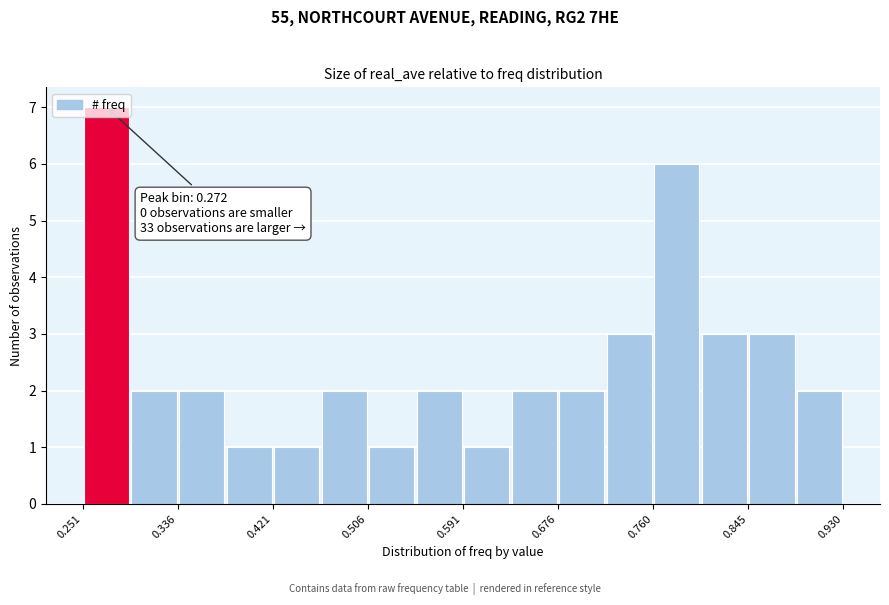

Over which range of the x-axis is the bar tallest?

0.25 to 0.29